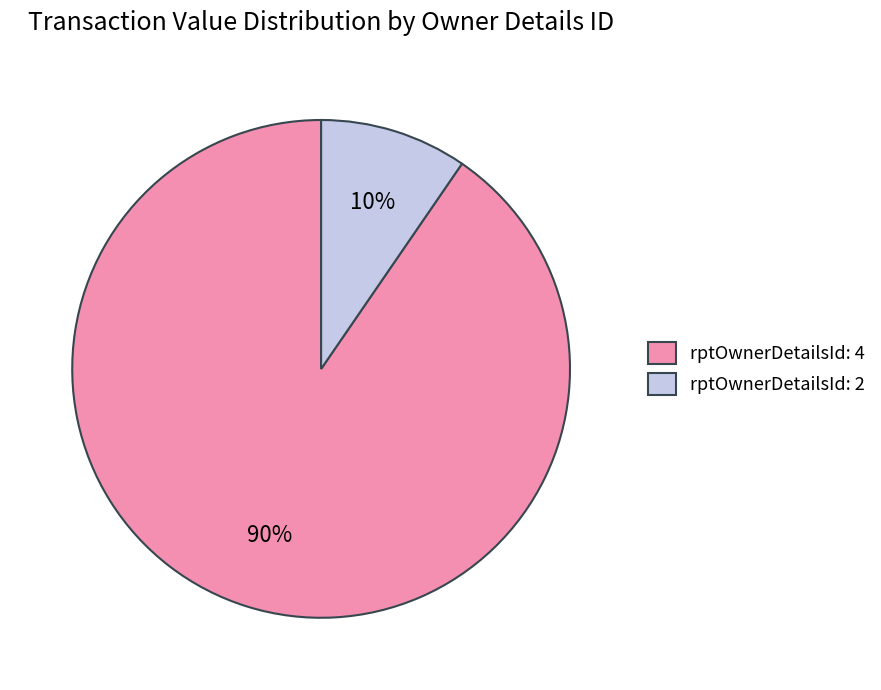

Is rptOwnerDetailsId: 4 the majority of the pie?

Yes